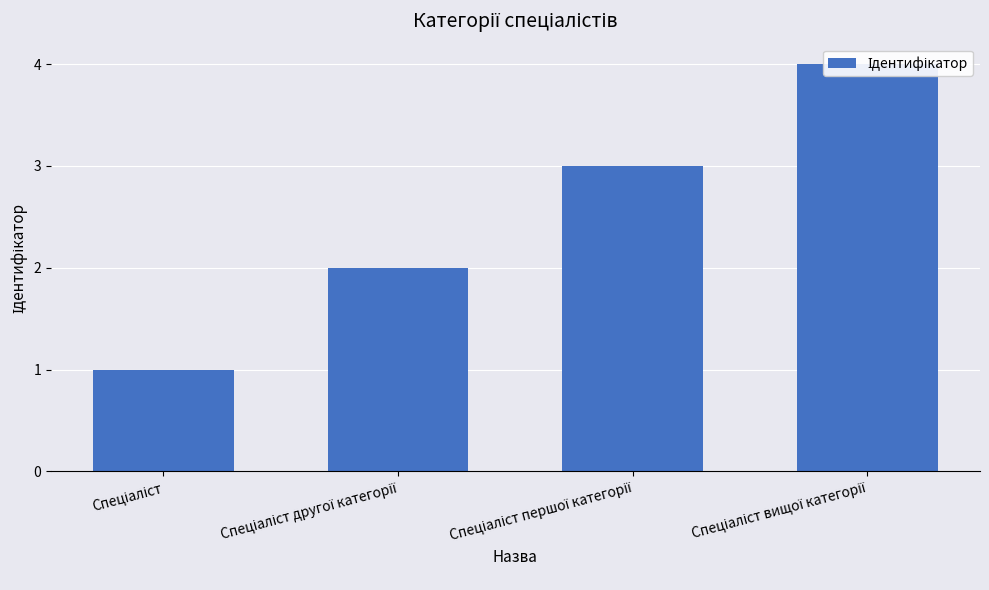

The value at Спеціаліст другої категорії is 1. True or false?

False